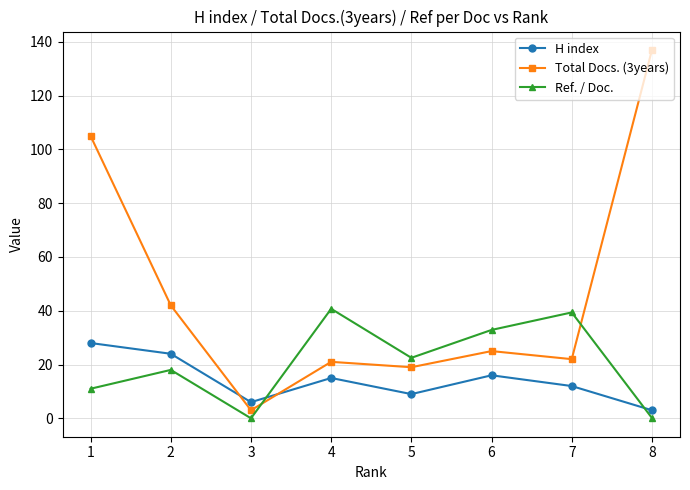

True or false: Ref. / Doc. and Total Docs. (3years) cross at least once.

True